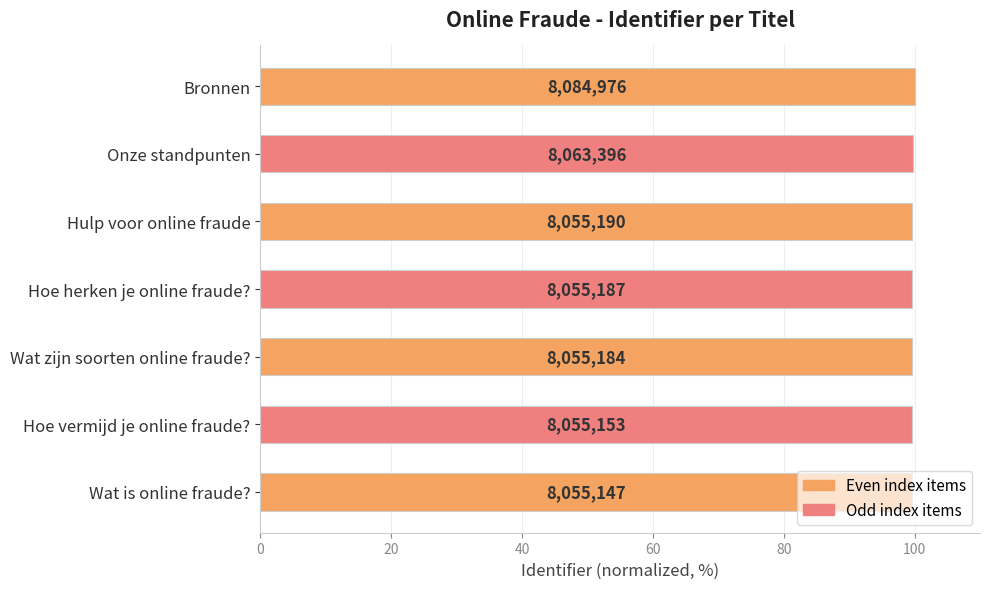

Does the chart contain any negative values?

No